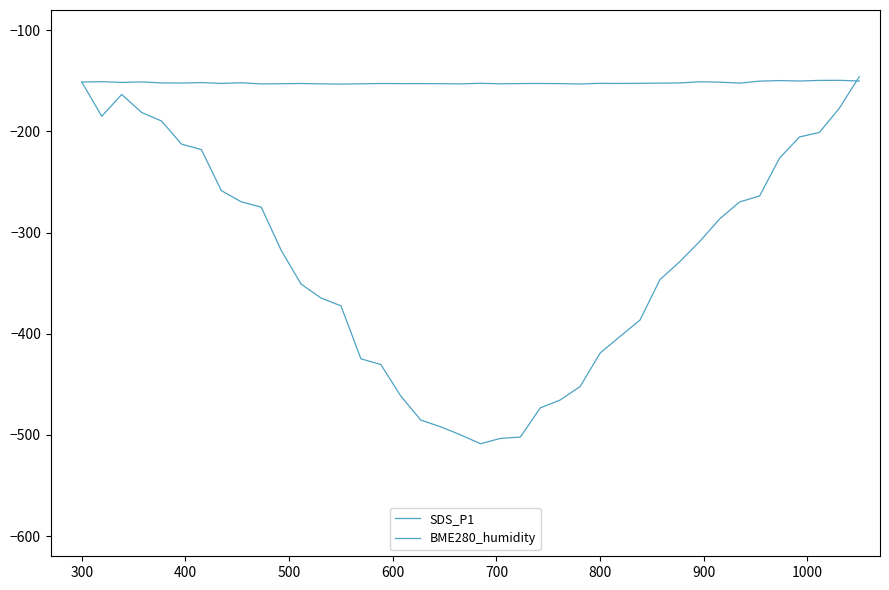

True or false: BME280_humidity and SDS_P1 intersect in this chart.

True